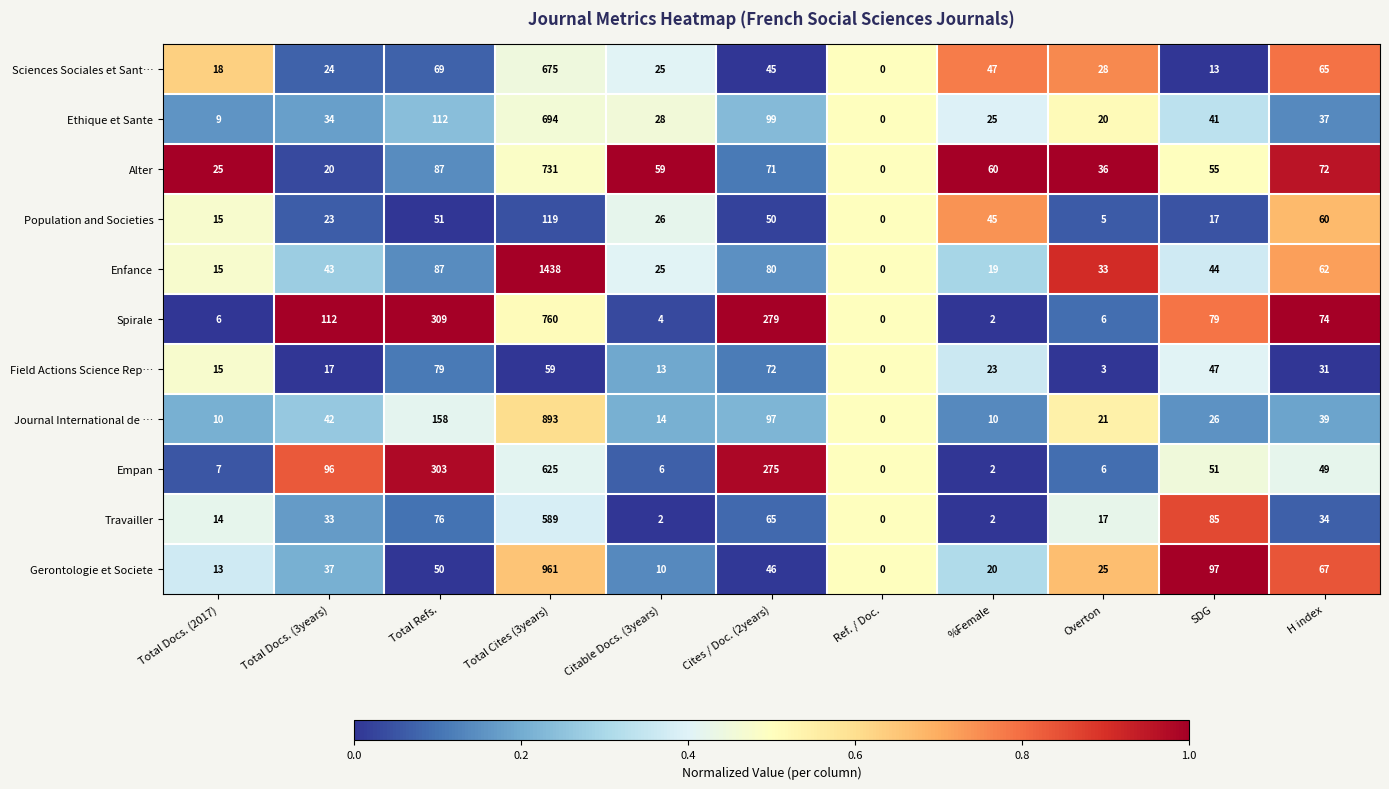

At which category does the chart reach its peak across all series?

Total Cites (3years)